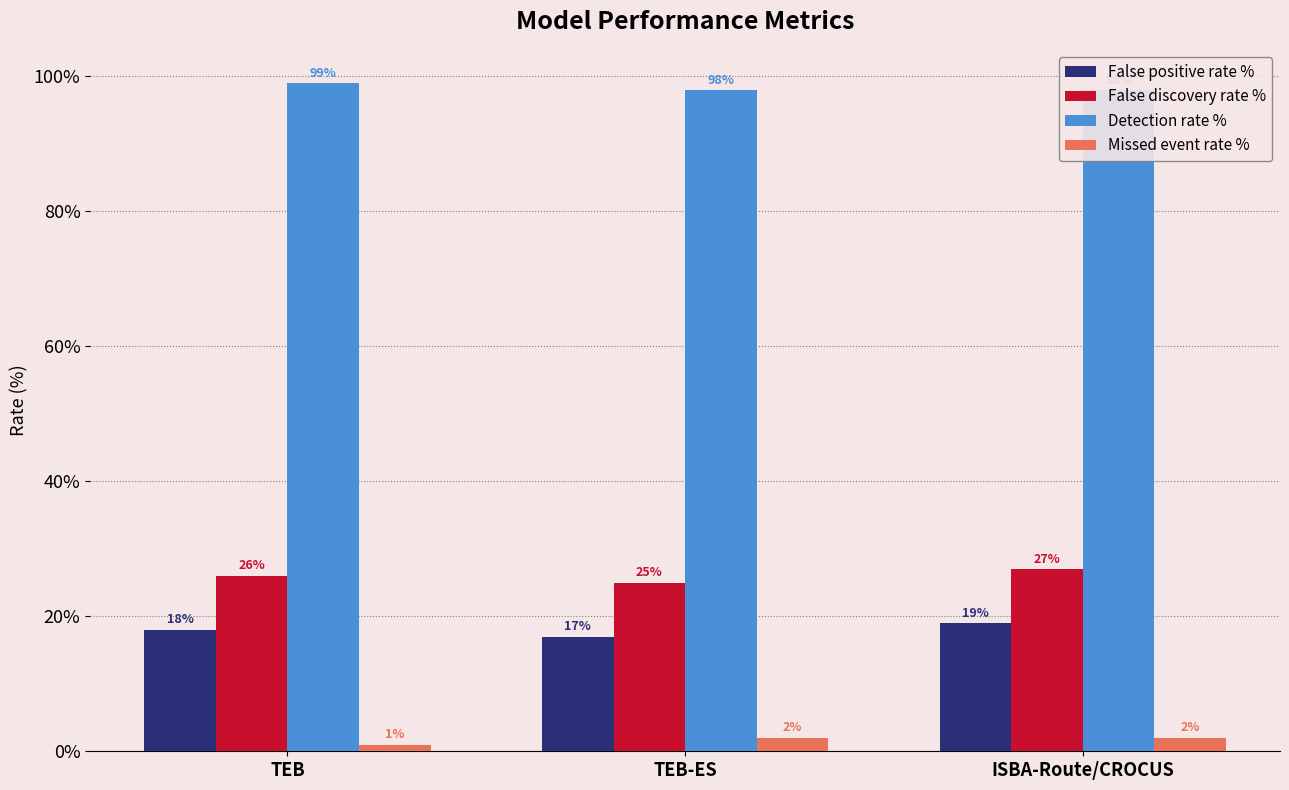

Where does the False positive rate % series first go above 18?

ISBA-Route/CROCUS